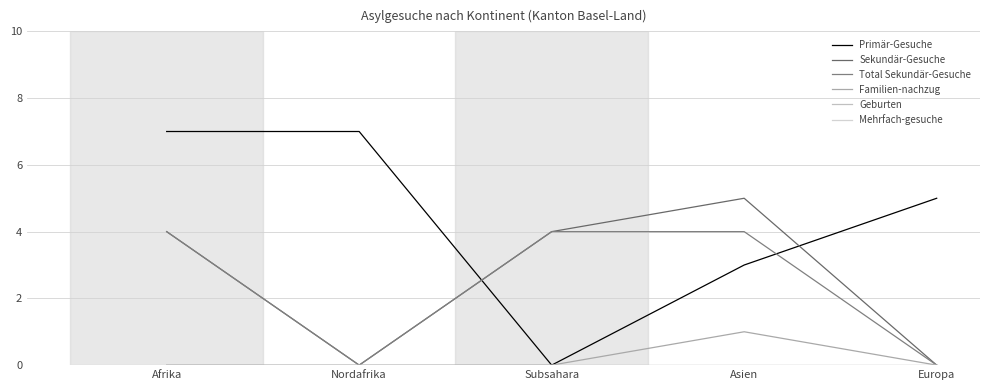

How many lines are shown in the chart?

6